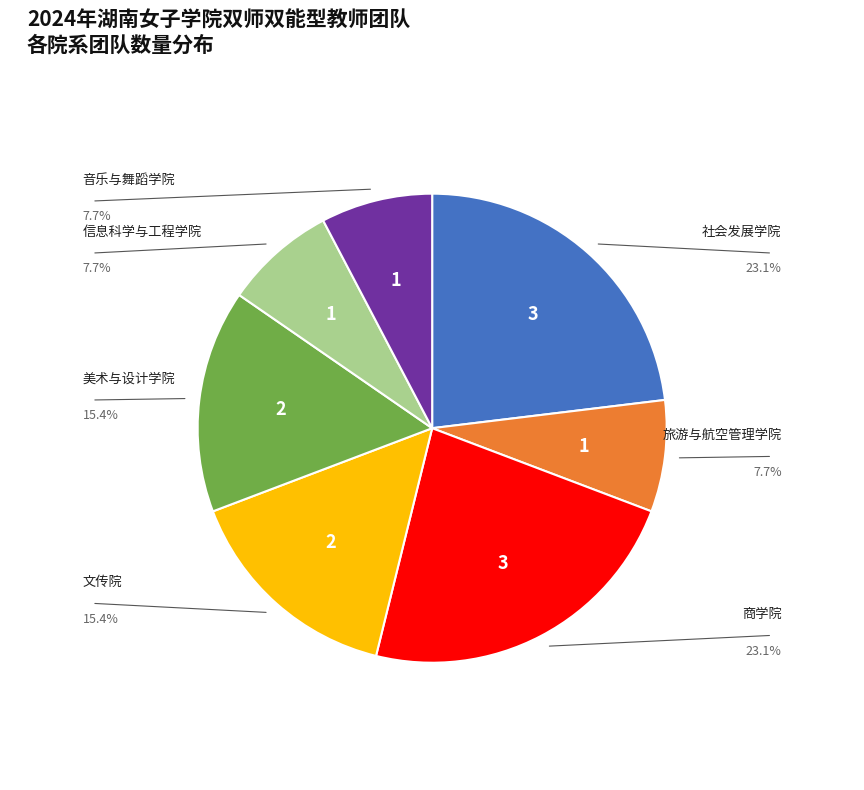

Is there a majority slice in this chart?

No